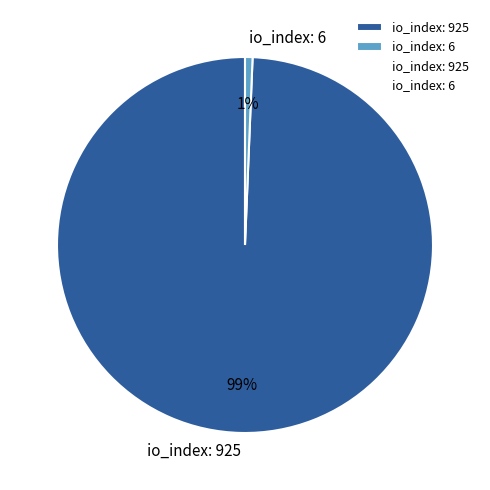

True or false: io_index: 925 accounts for 89% of the total.

False